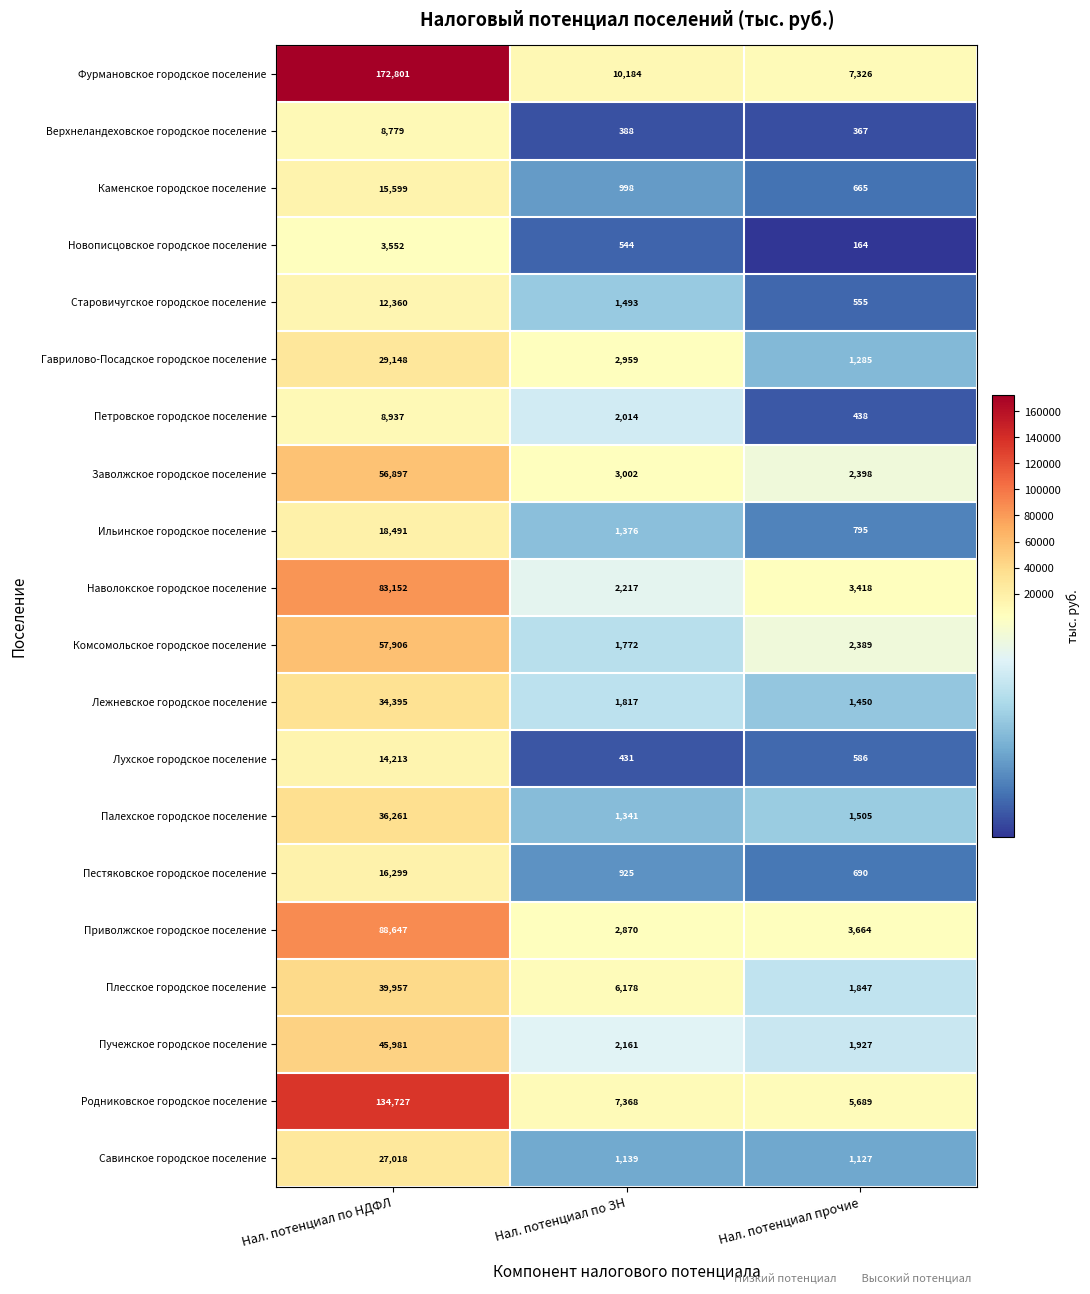

What is the total value across all series at Нал. потенциал прочие?

38285